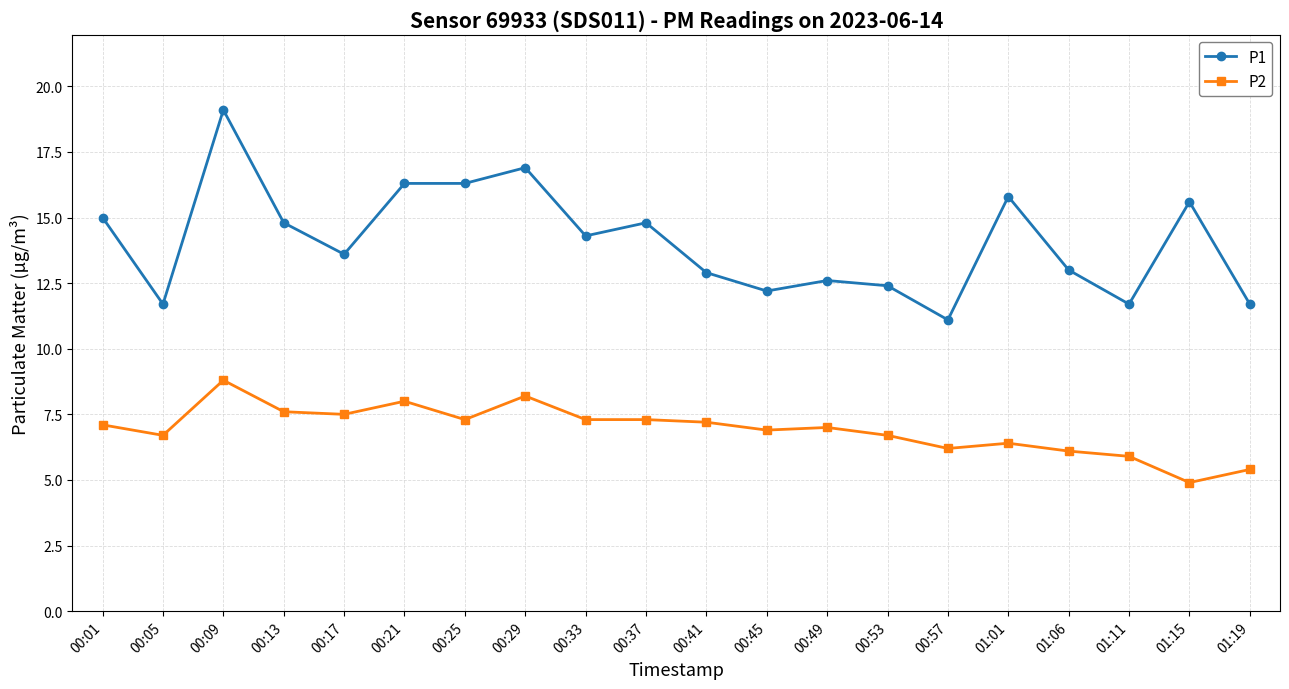

At which category does P1 reach its first local peak?

00:09